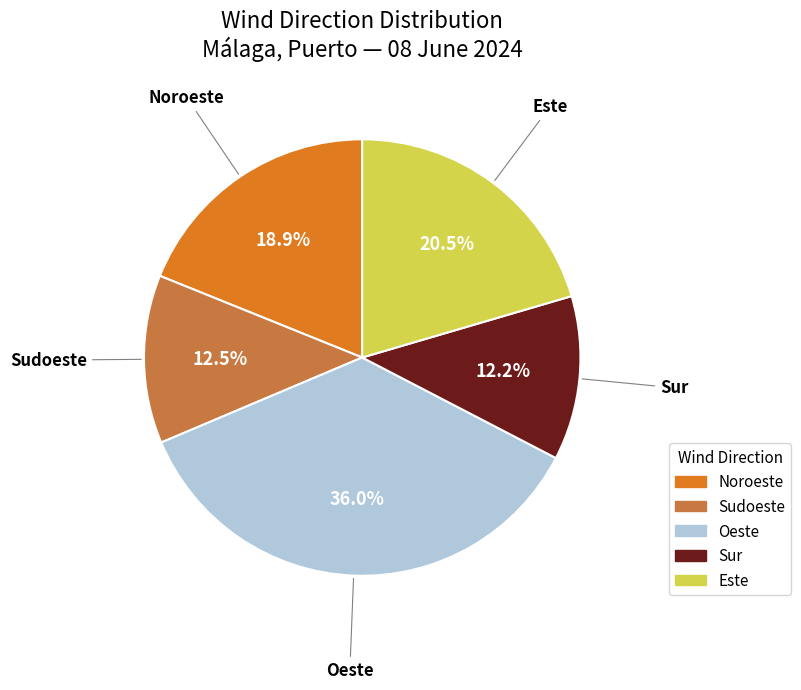

To the nearest percent, what is the difference between the largest and smallest slice percentages?

24%